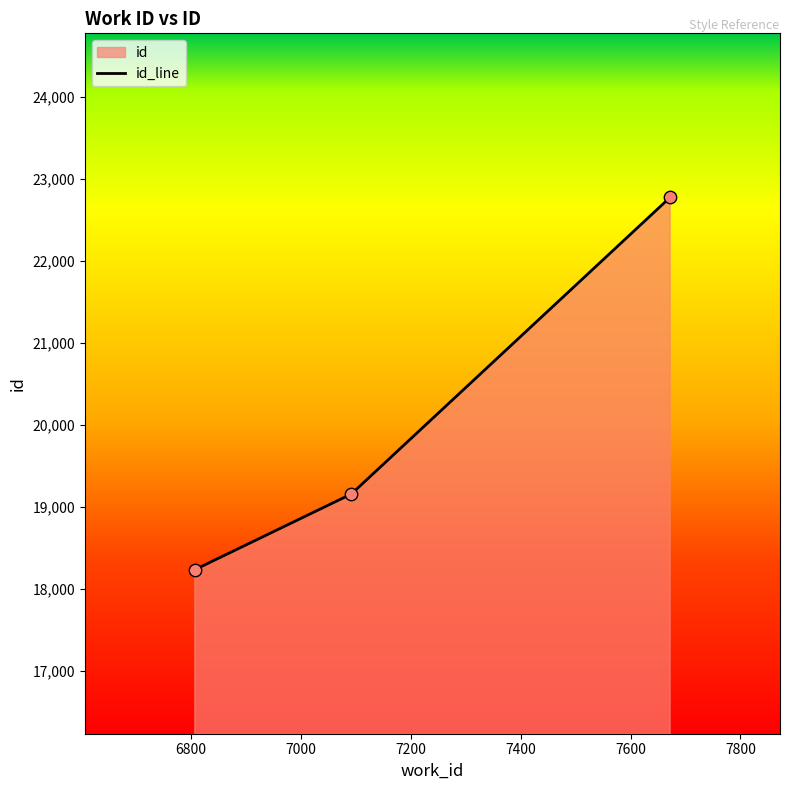

What is the ratio of the value at 6807 to the value at 7092?

1.0